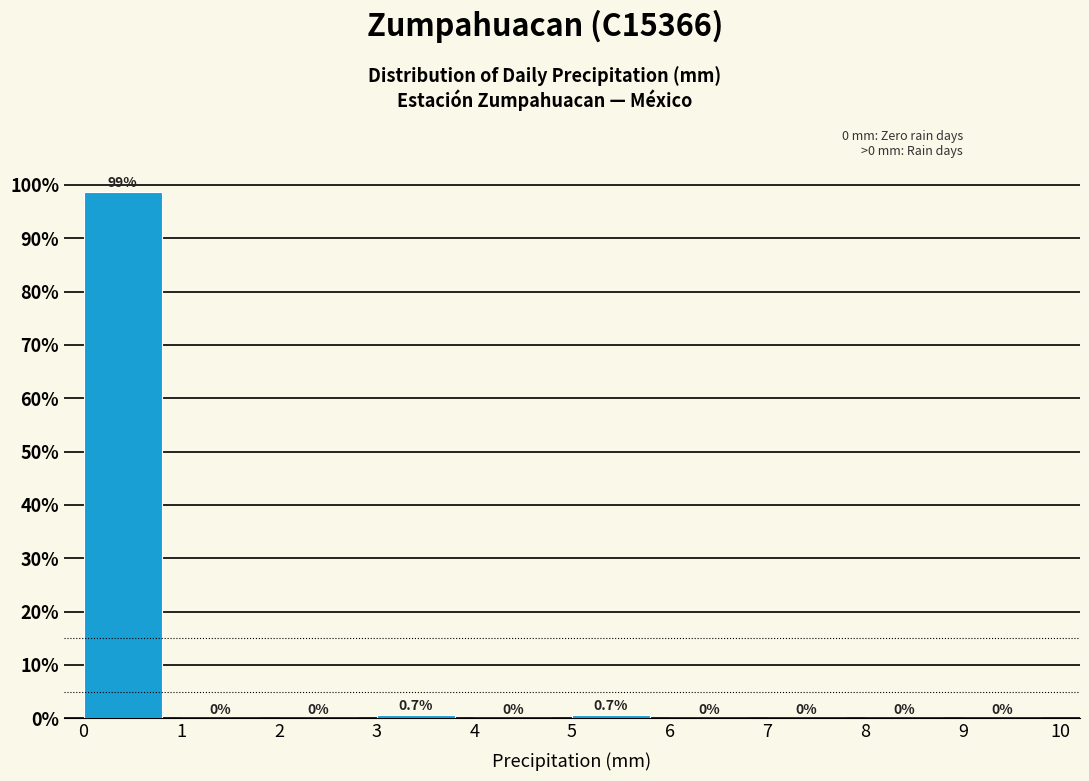

Reading left to right, transcribe this chart: for each bar, give the range it covers on the x-axis and its height.

0 to 1: 98.7
1 to 2: 0.0
2 to 3: 0.0
3 to 4: 0.7
4 to 5: 0.0
5 to 6: 0.7
6 to 7: 0.0
7 to 8: 0.0
8 to 9: 0.0
9 to 10: 0.0